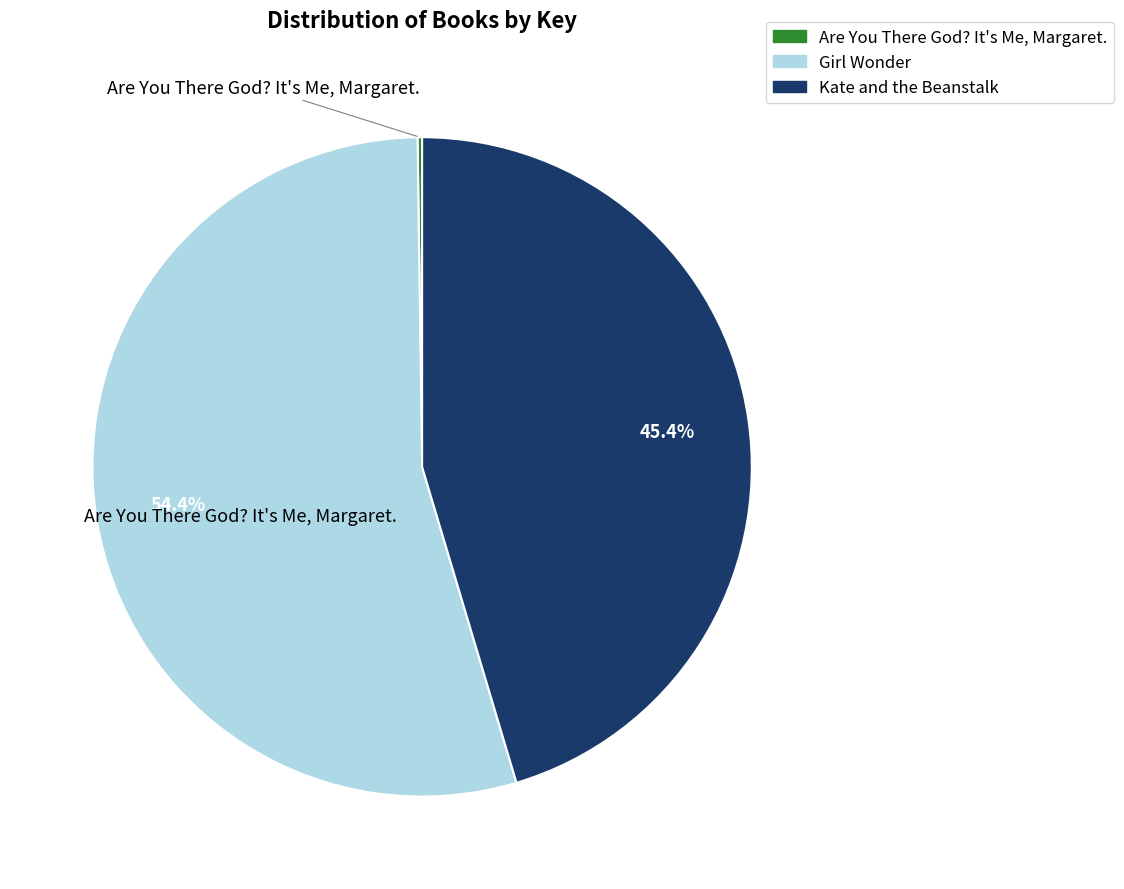

Which has a higher value, Girl Wonder or Kate and the Beanstalk?

Girl Wonder